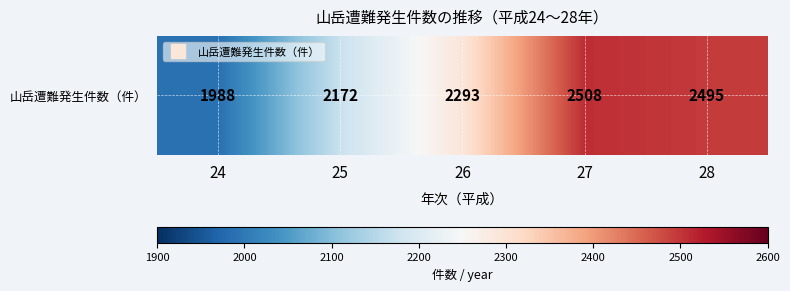

What is the sum of the values at 24 and 28?

4483